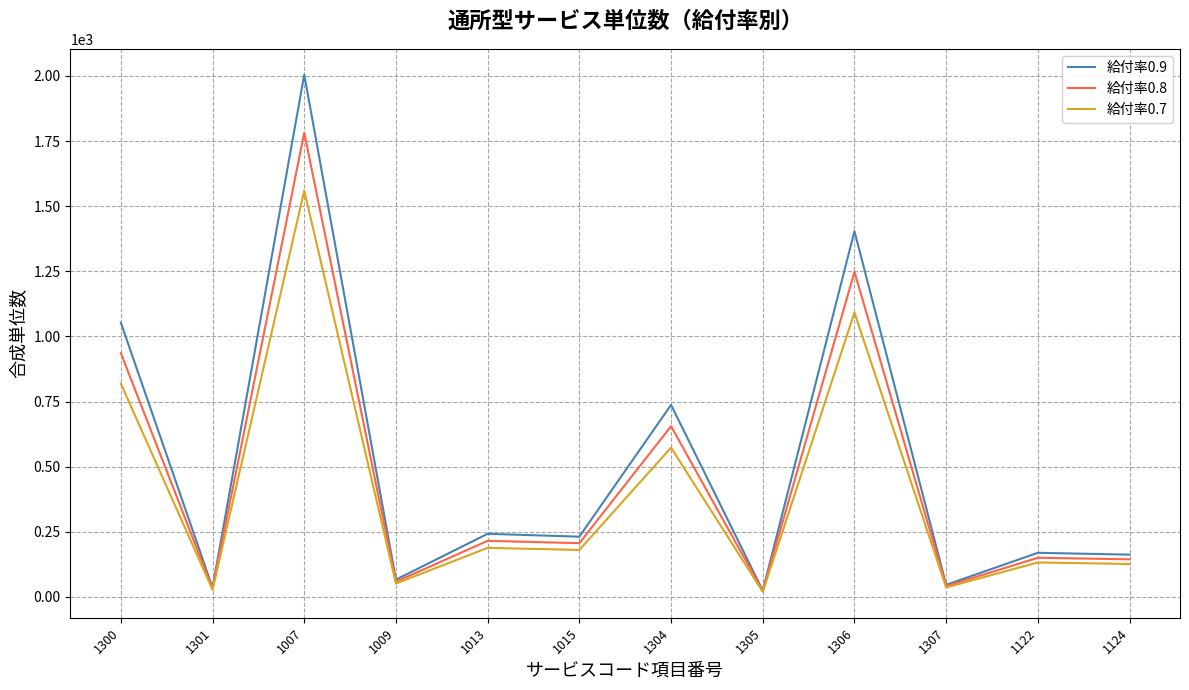

Which series has the largest range (max minus min)?

給付率0.9